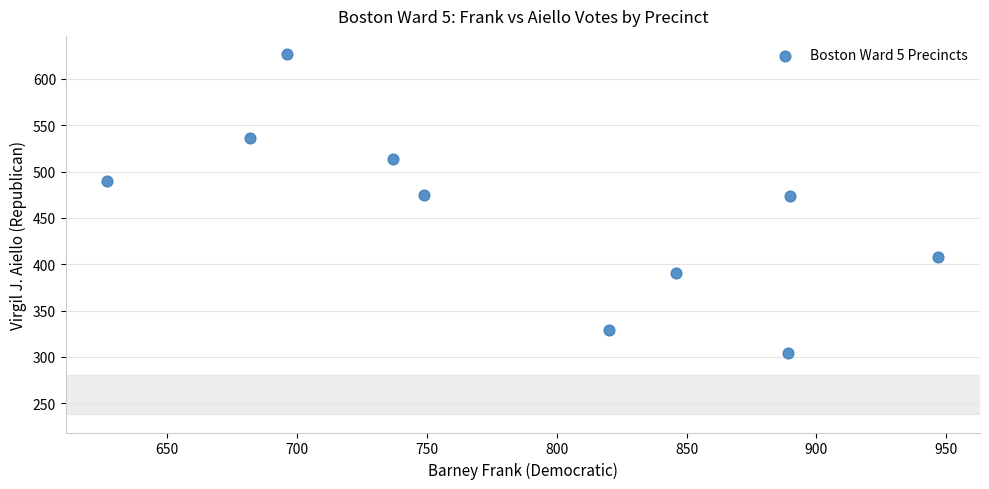

What is the average X value?

788